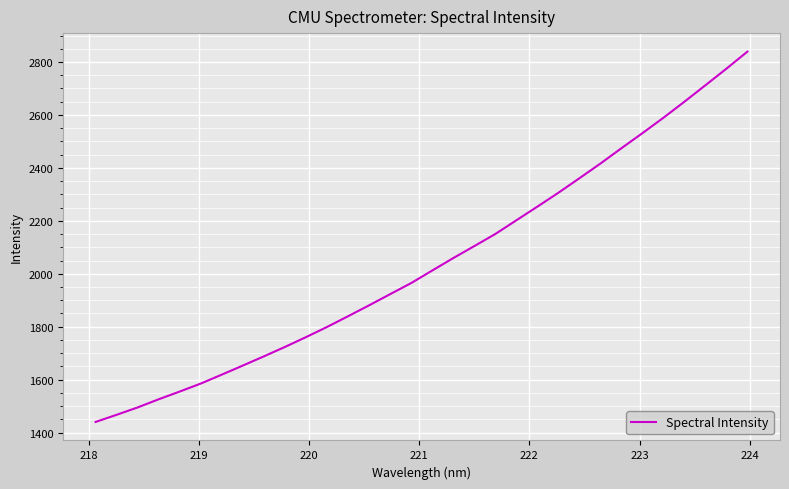

What is the maximum value shown in the chart?

2839.2